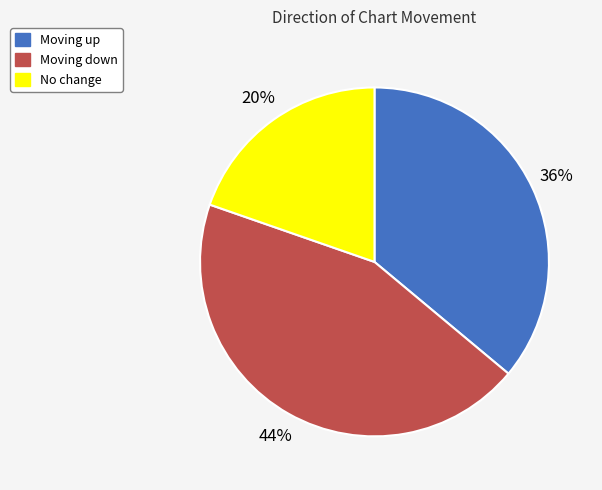

To the nearest percent, what portion does No change represent?

20%